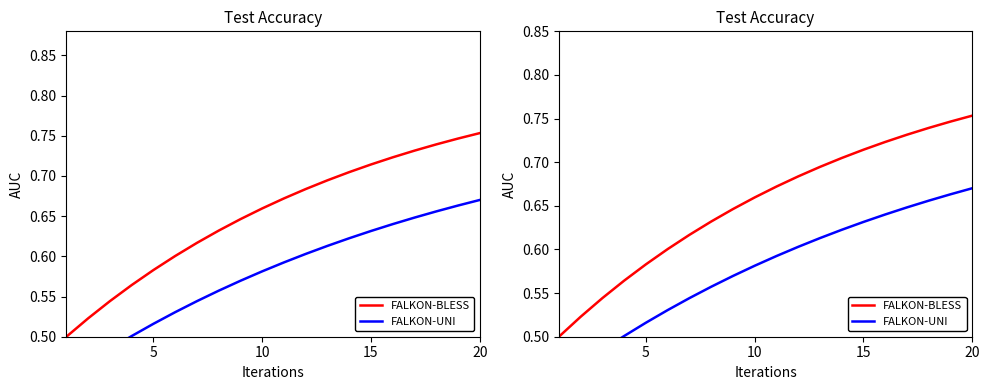

Reading left to right, transcribe all the data shown in this chart.

FALKON-BLESS: 0.5	0.5	0.5	0.6	0.6	0.6	0.6	0.6	0.6	0.7	0.7	0.7	0.7	0.7	0.7	0.7	0.7	0.7	0.7	0.8
FALKON-UNI: 0.5	0.5	0.5	0.5	0.5	0.5	0.5	0.6	0.6	0.6	0.6	0.6	0.6	0.6	0.6	0.6	0.6	0.7	0.7	0.7